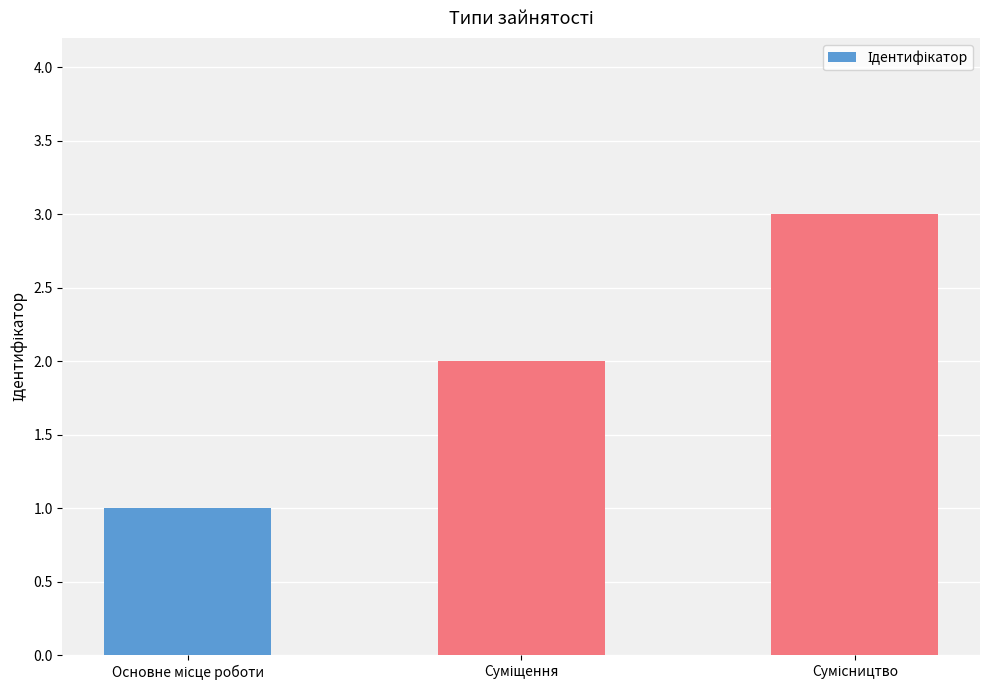

What is the sum of all values?

6